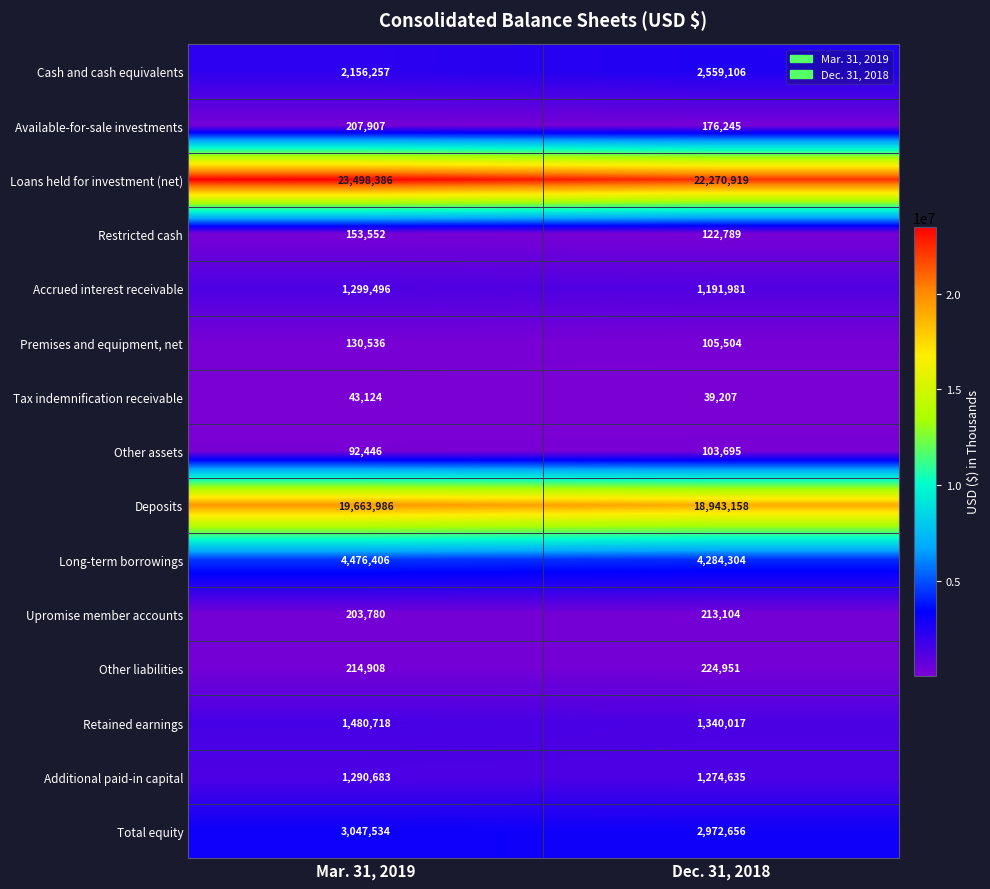

At which label does Long-term borrowings reach its minimum?

Dec. 31, 2018